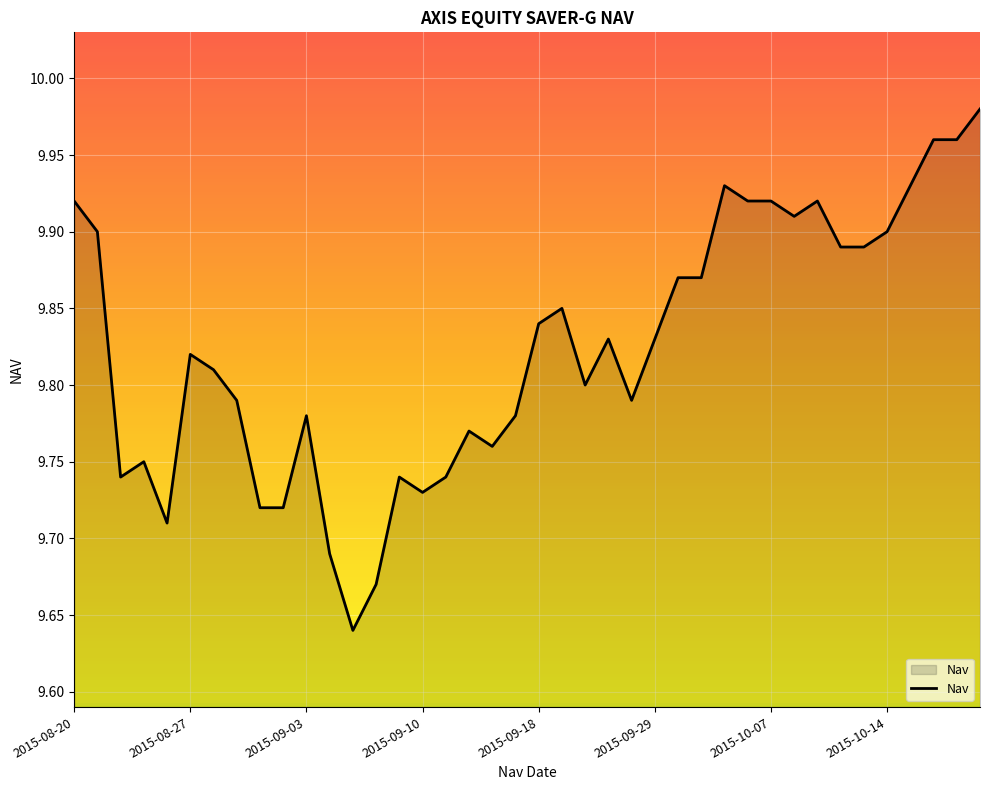

Does the chart display data point markers on the line(s)?

No